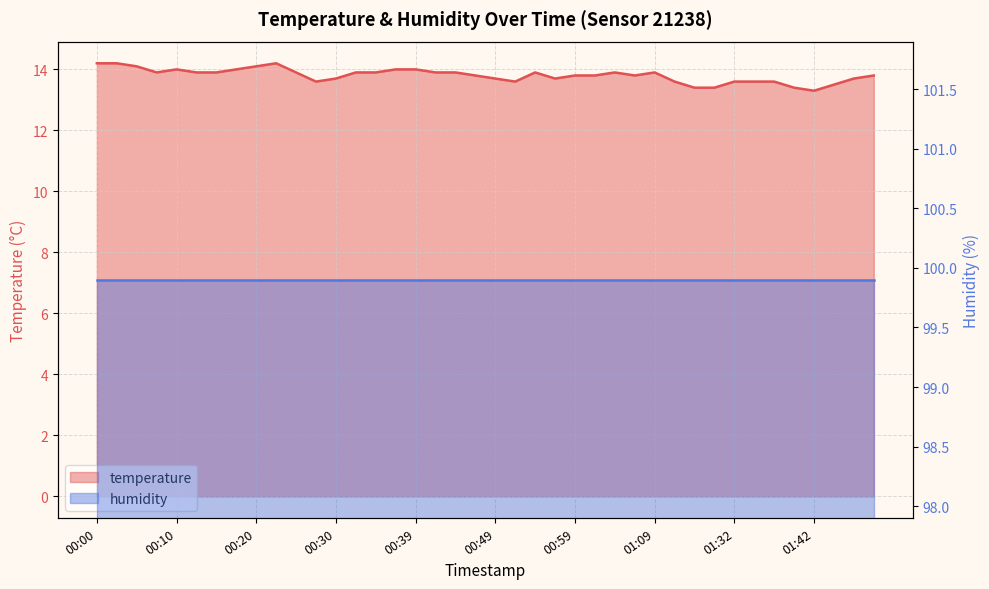

What is the maximum value shown in the chart?

14.2